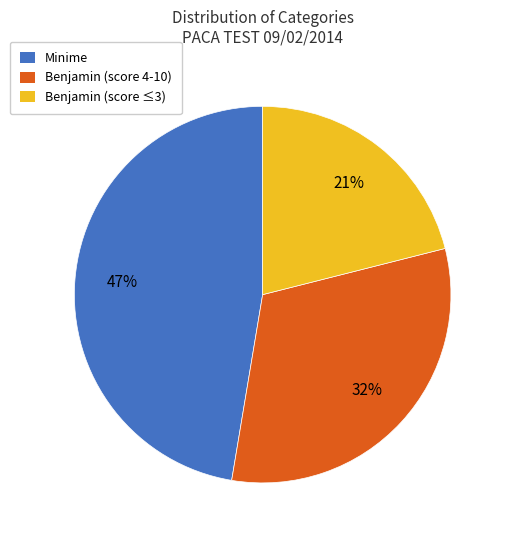

To the nearest percent, what is the difference between the largest and smallest slice percentages?

26%